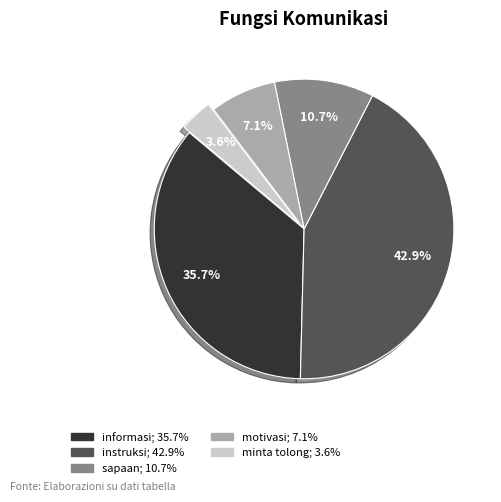

Does any single category account for the majority?

No